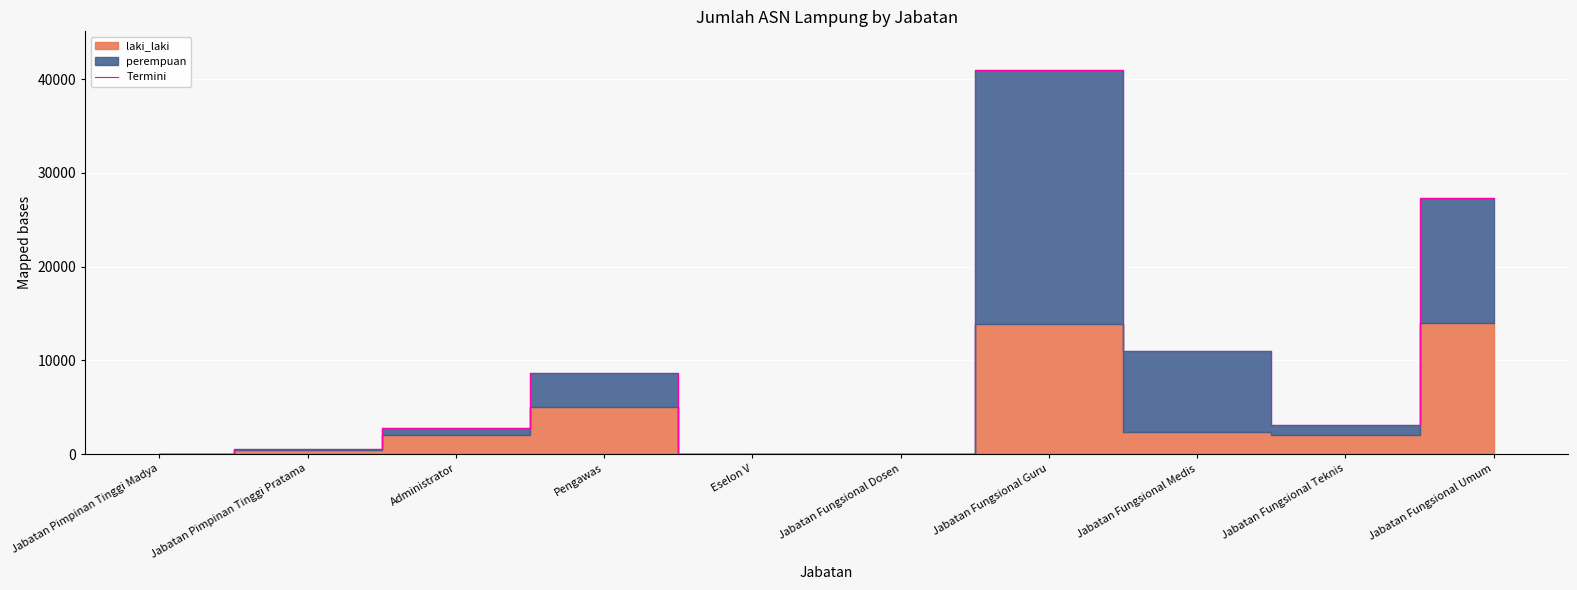

How many values exceed 3113?

4